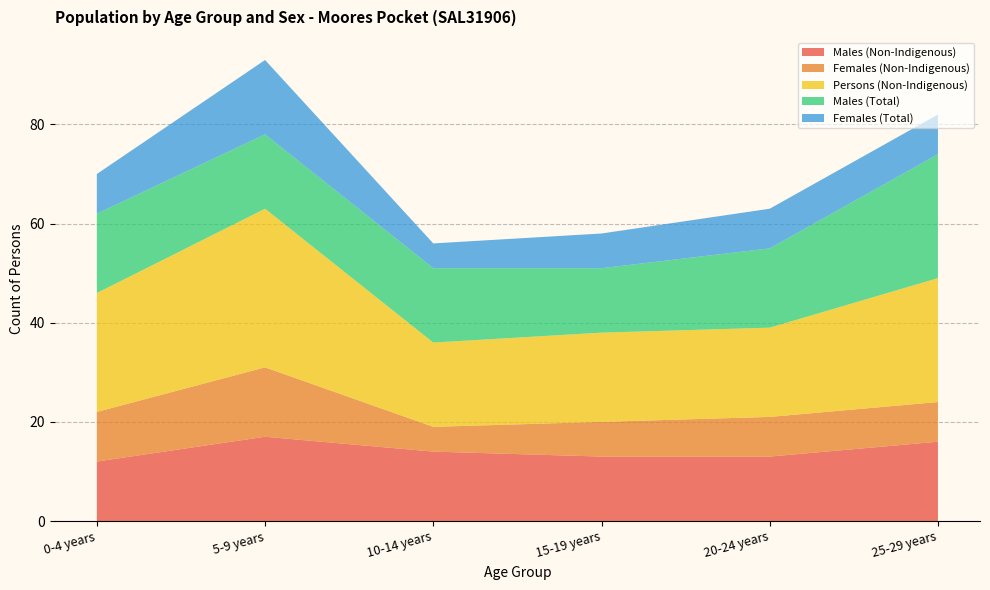

Reading left to right, transcribe all the data shown in this chart.

Males (Non-Indigenous): 0-4 years=12	5-9 years=17	10-14 years=14	15-19 years=13	20-24 years=13	25-29 years=16
Females (Non-Indigenous): 0-4 years=10	5-9 years=14	10-14 years=5	15-19 years=7	20-24 years=8	25-29 years=8
Persons (Non-Indigenous): 0-4 years=24	5-9 years=32	10-14 years=17	15-19 years=18	20-24 years=18	25-29 years=25
Males (Total): 0-4 years=16	5-9 years=15	10-14 years=15	15-19 years=13	20-24 years=16	25-29 years=25
Females (Total): 0-4 years=8	5-9 years=15	10-14 years=5	15-19 years=7	20-24 years=8	25-29 years=8